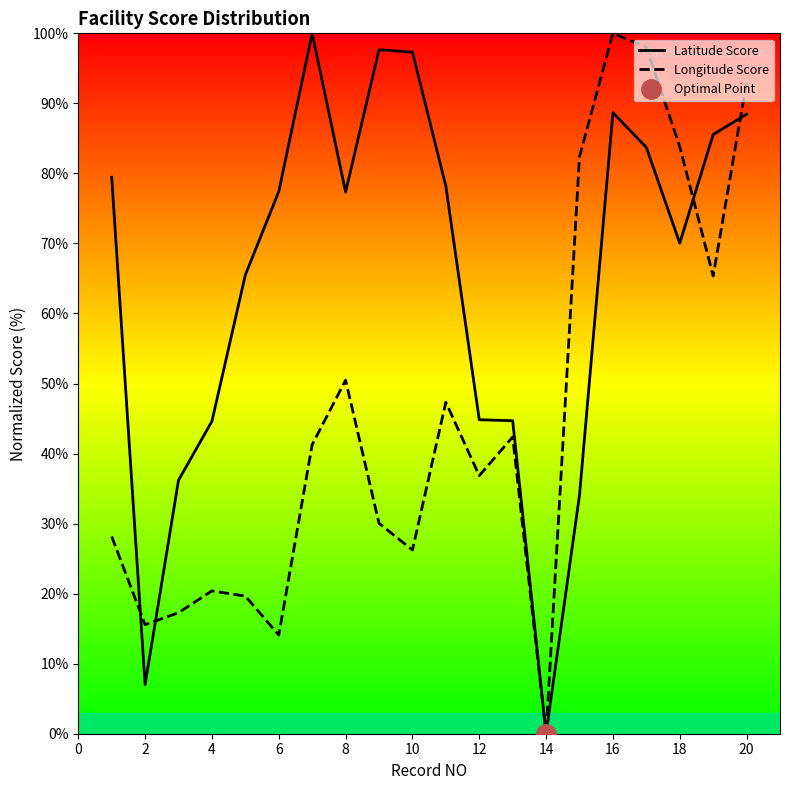

How many interior local valleys does the Longitude Score series have?

6